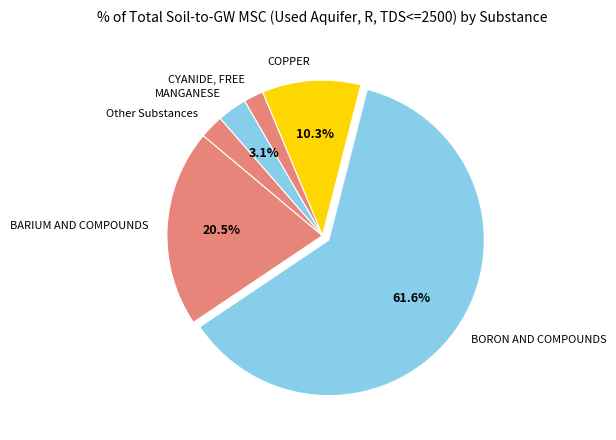

To the nearest percent, what portion does MANGANESE represent?

3%